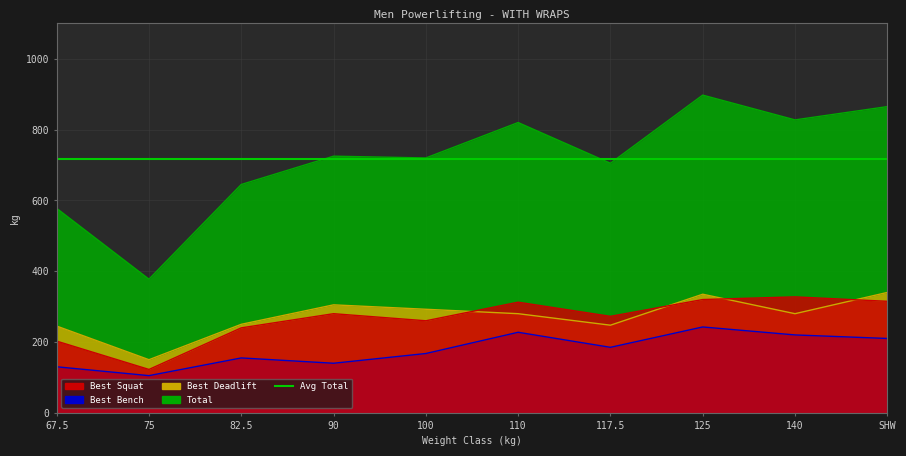

What is the label of the 9th point from the left?

140